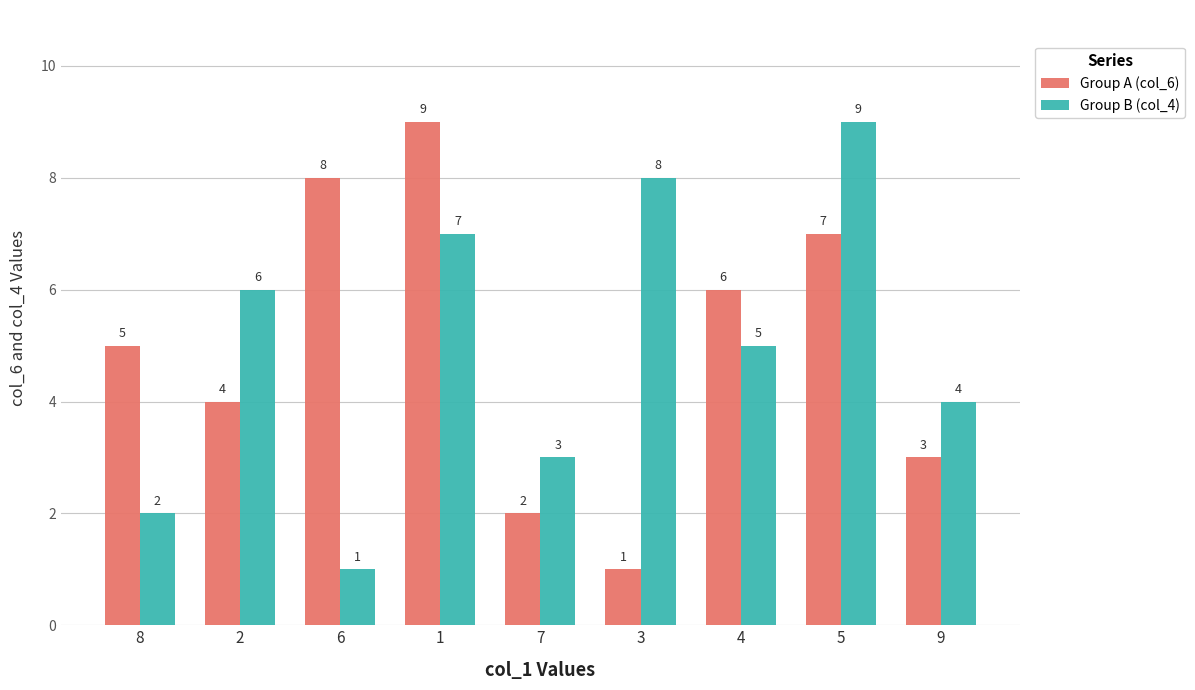

What are all the series names shown in the legend?

Group A (col_6), Group B (col_4)